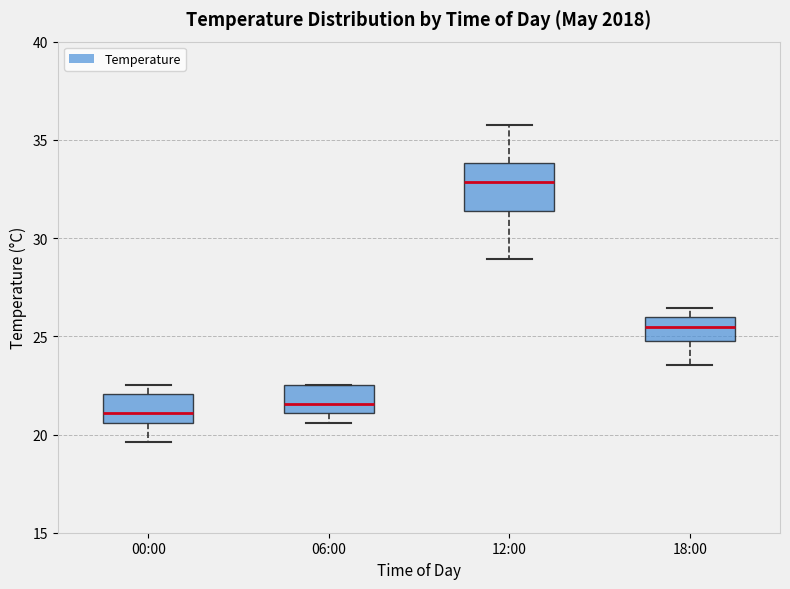

Comparing the boxes themselves (not the whiskers), which one is the tallest?

12:00